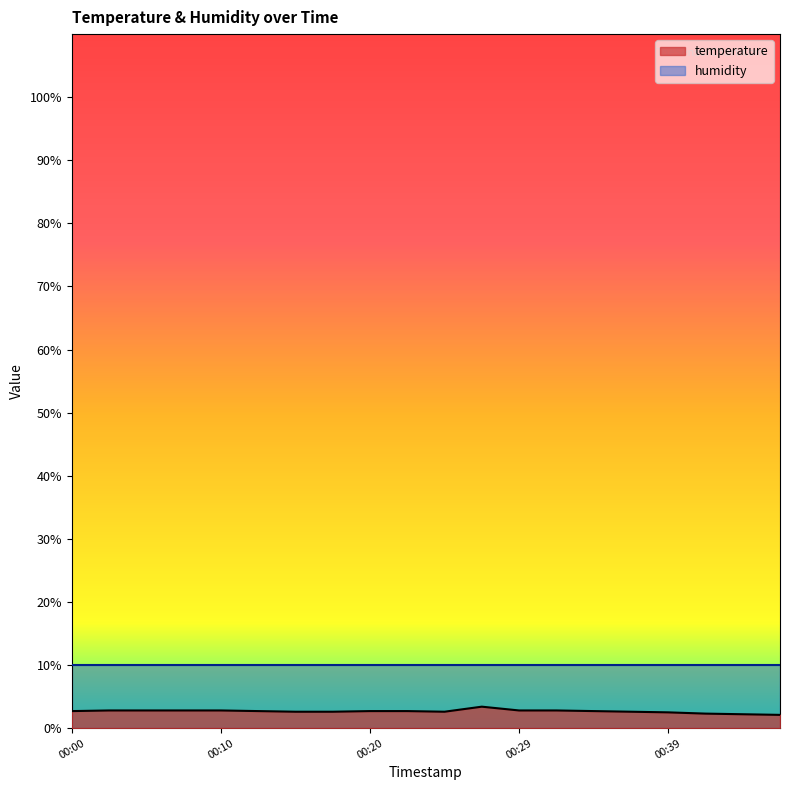

How many distinct data groups are displayed?

2